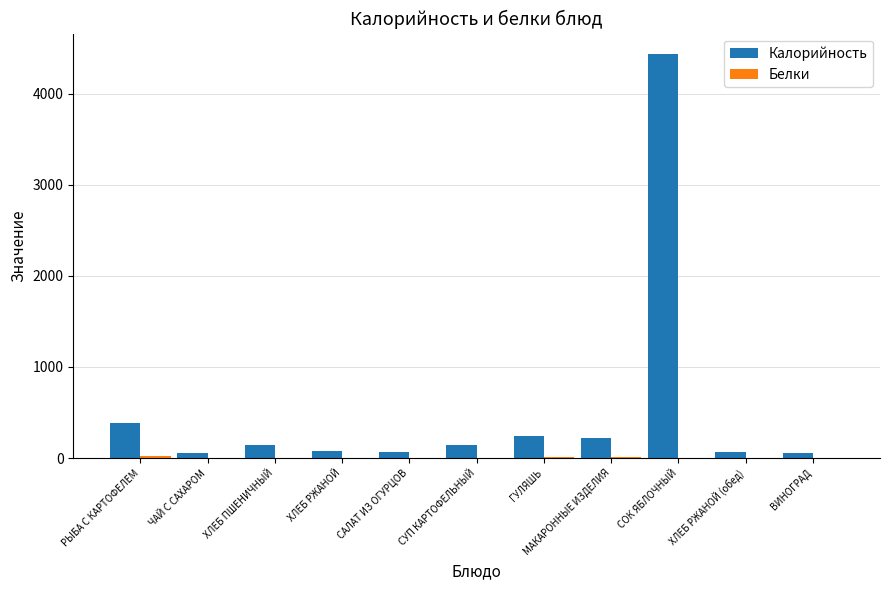

What is the total value across all series at СОК ЯБЛОЧНЫЙ?

4437.0